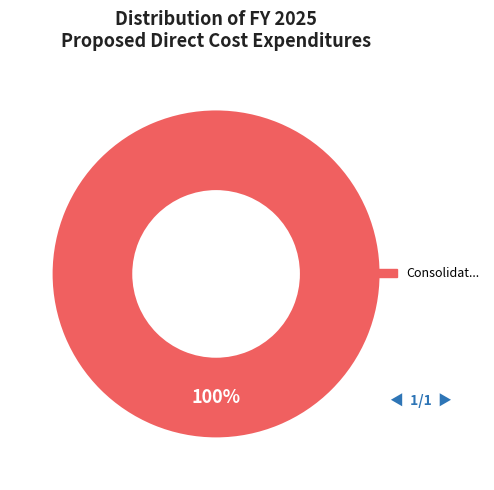

Is there any slice that represents more than half of the pie?

Yes